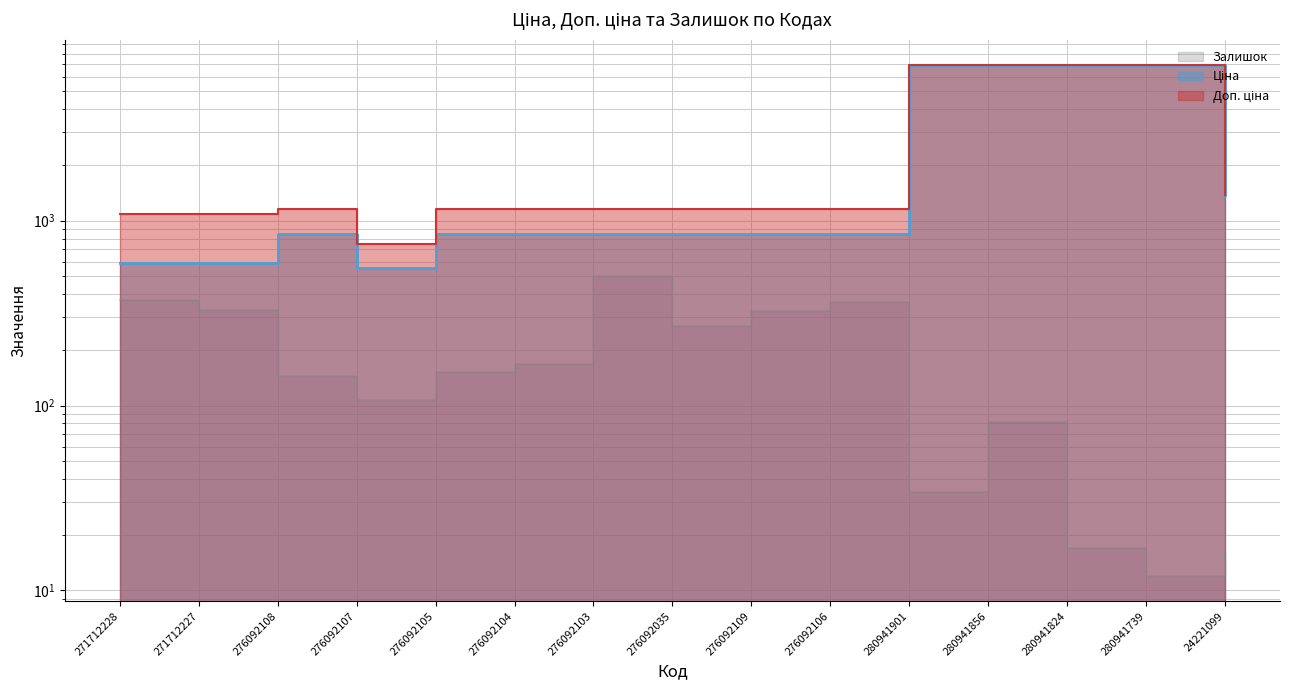

What is the average value of the Залишок series?

192.4